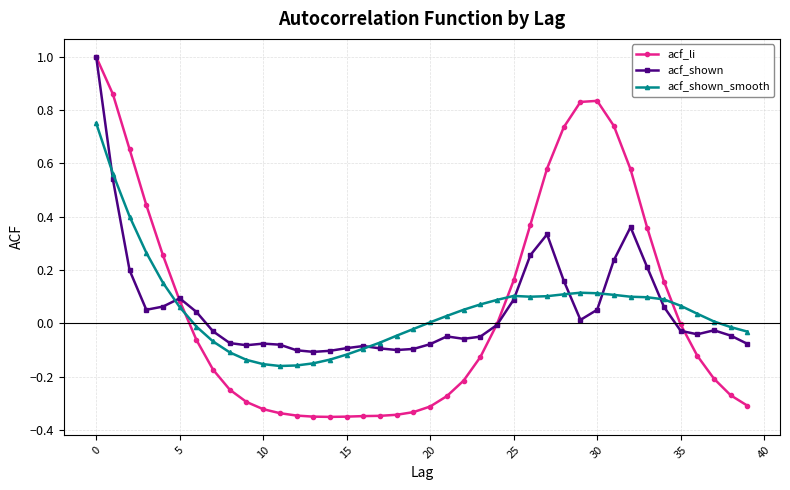

What is the sum of all acf_shown_smooth values?

2.1